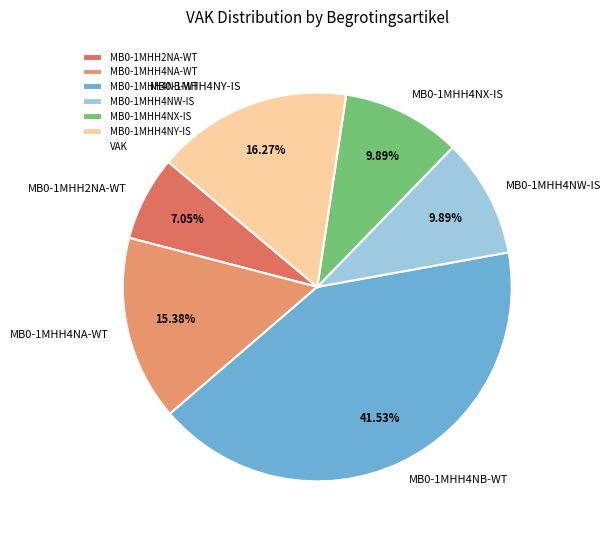

Is MB0-1MHH4NX-IS the majority of the pie?

No